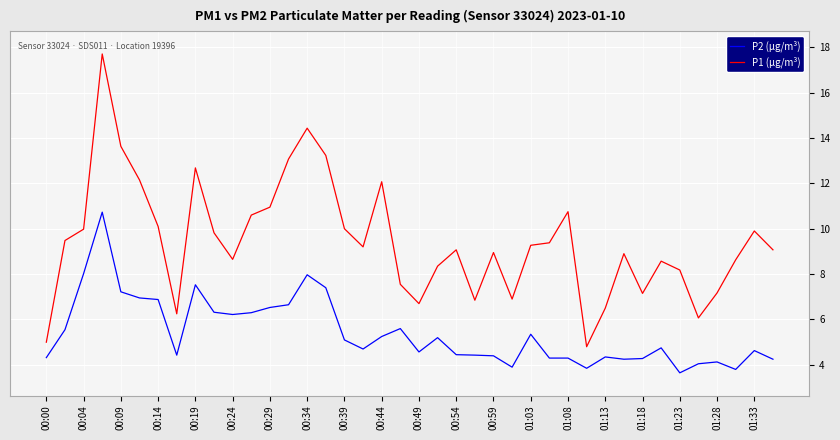

Which series has the largest range (max minus min)?

P1 (µg/m³)